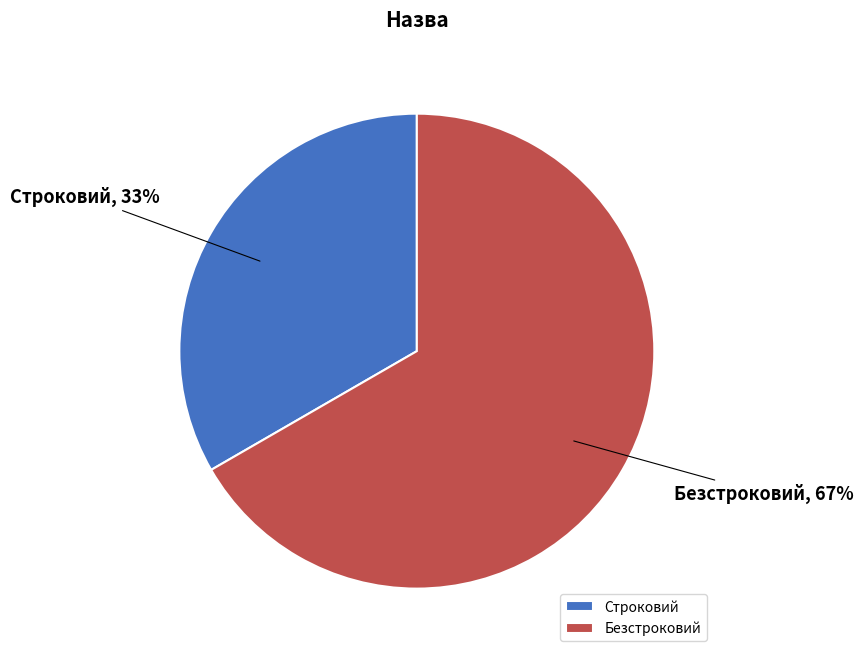

Which category has the smallest portion of the pie?

Строковий